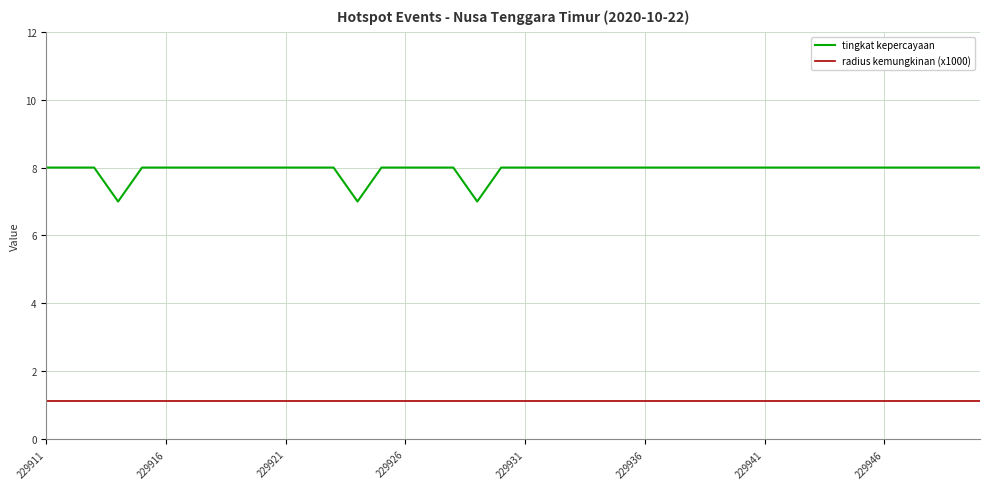

What is the greatest value displayed?

8.0